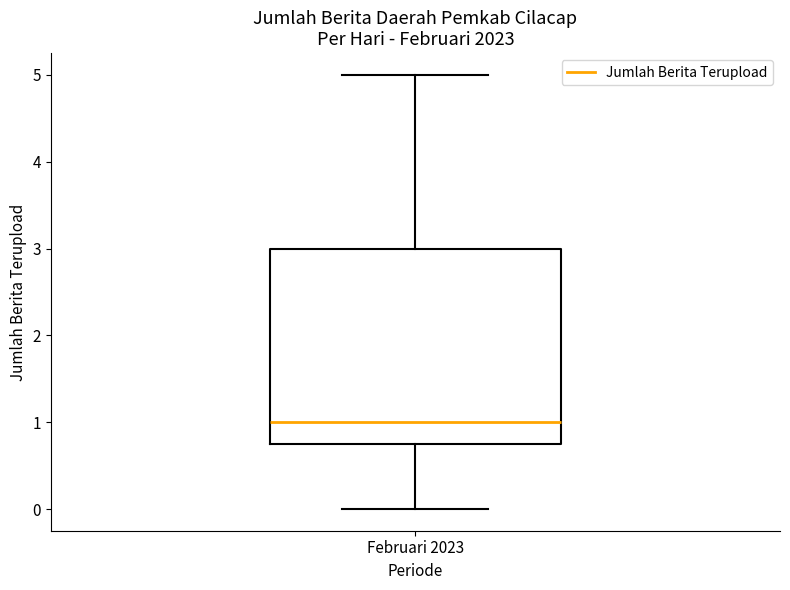

Read this box plot against the y-axis: the position of the median line, the range covered by the box, and the ends of both whiskers. The values are not printed on the chart, so give them approximately, as read against the axis.

median 1.0, box 0.8 to 3.0, whiskers 0.0 to 5.0